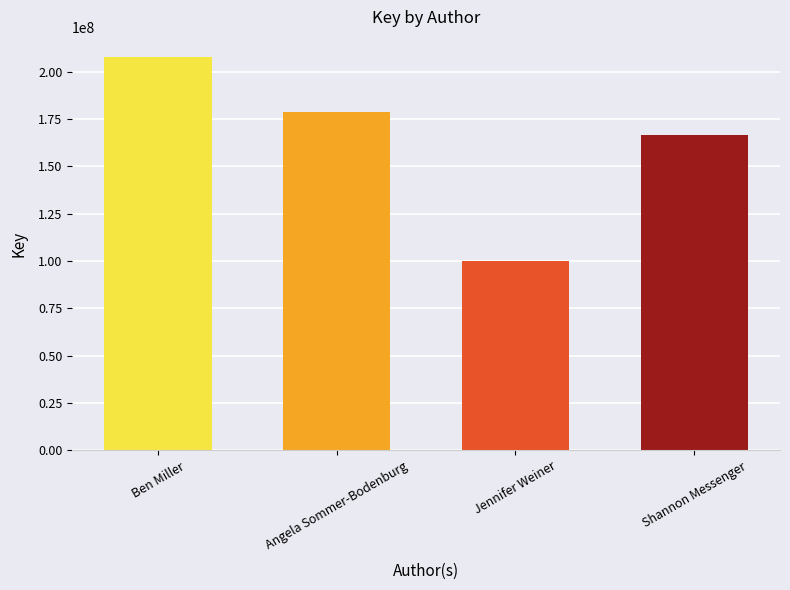

What is the difference between the values at Jennifer Weiner and Ben Miller?

107799764